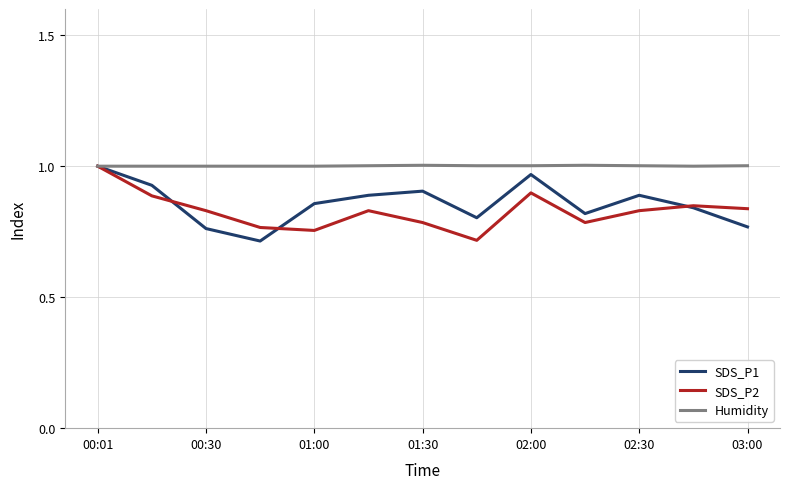

List the series in order of their overall mean, lowest first.

SDS_P2, SDS_P1, Humidity